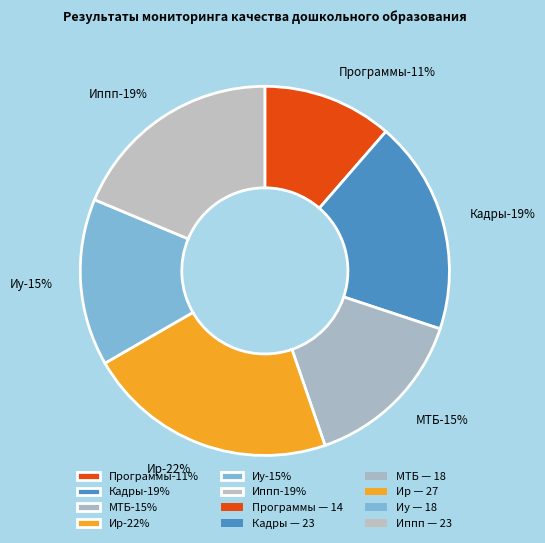

Count the number of slices in the pie.

6